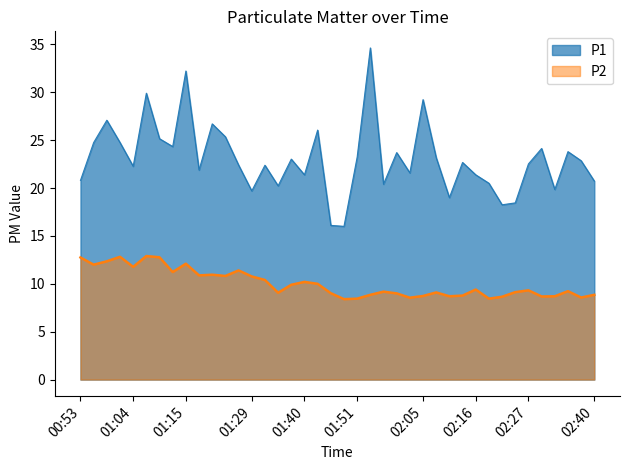

At how many categories does at least one series exceed 15?

40